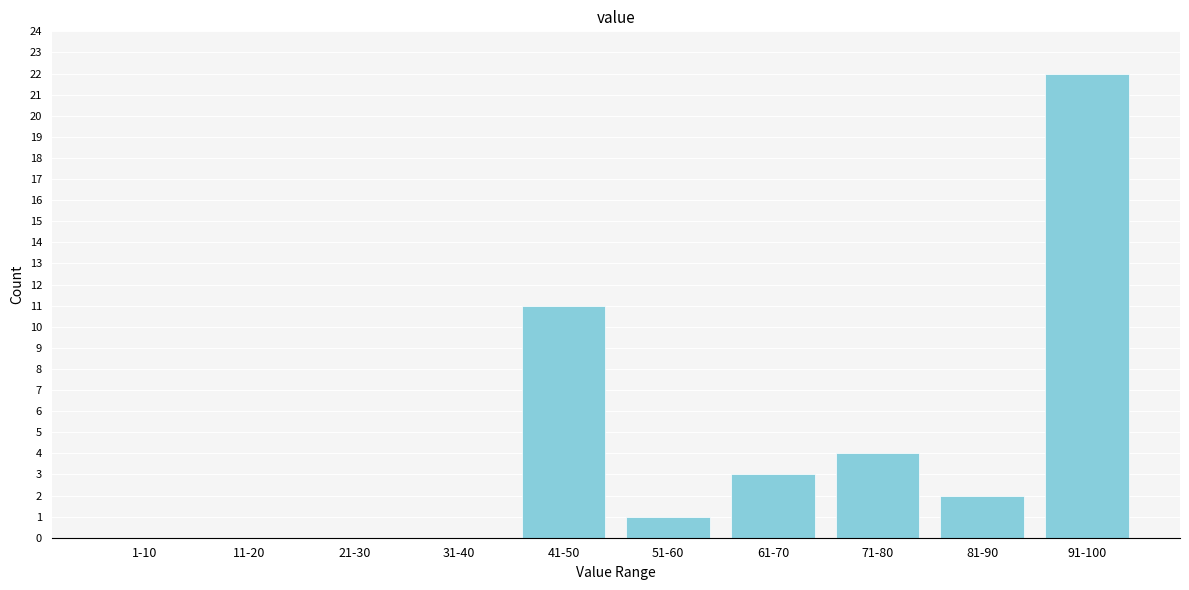

Reading left to right, transcribe all the data shown in this chart.

1-10=0	11-20=0	21-30=0	31-40=0	41-50=11	51-60=1	61-70=3	71-80=4	81-90=2	91-100=22